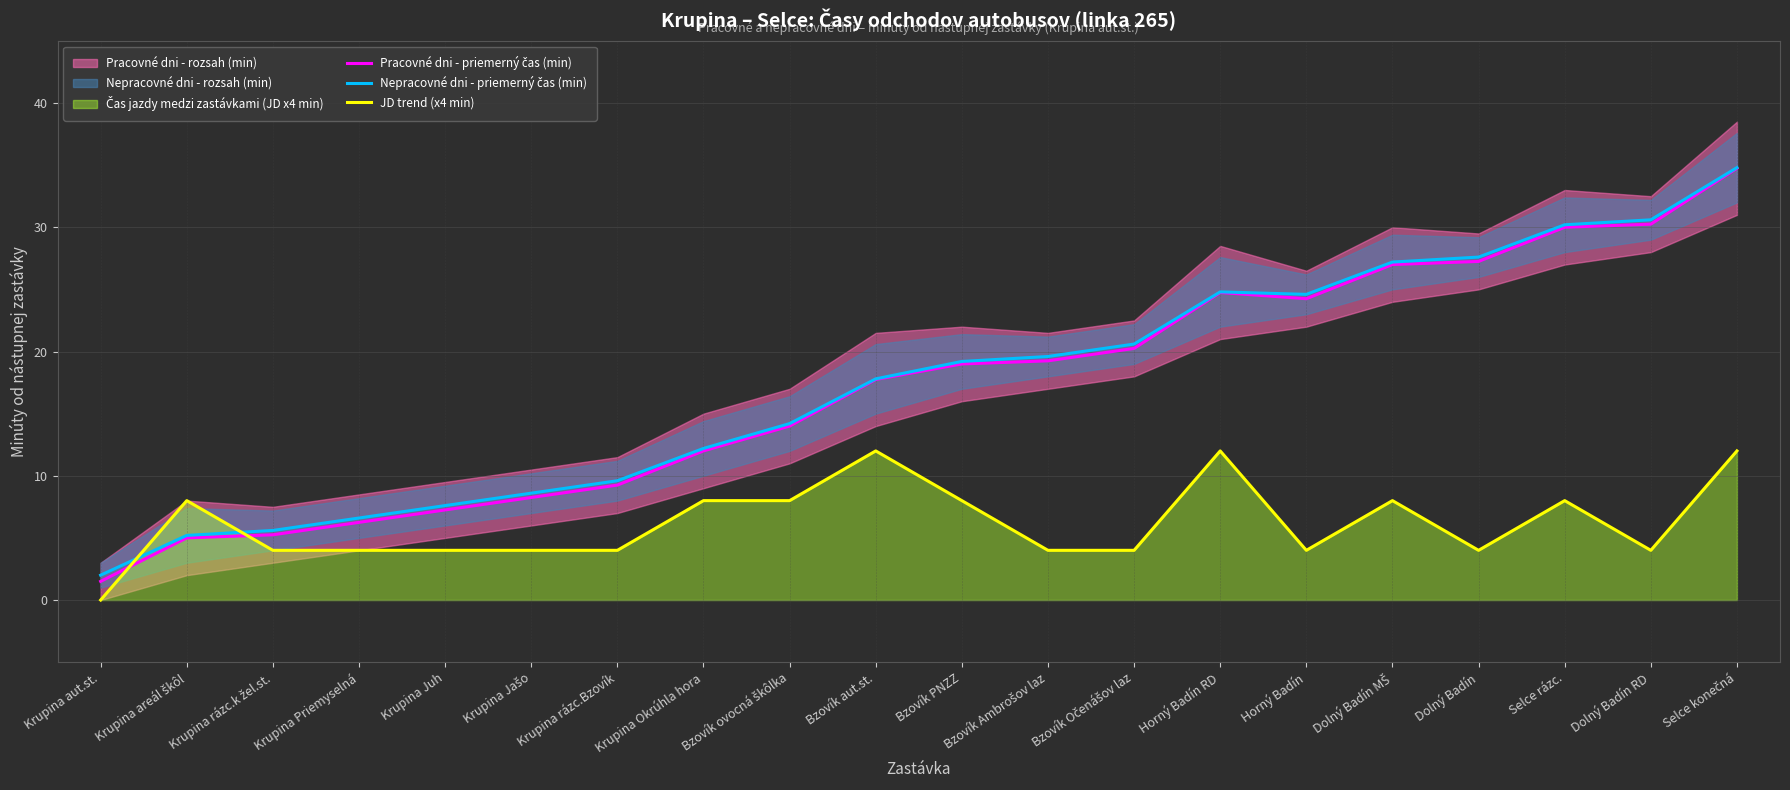

List the series in order of their peak value, highest first.

Nepracovné dni - priemerný čas (min), Pracovné dni - priemerný čas (min), JD trend (x4 min)